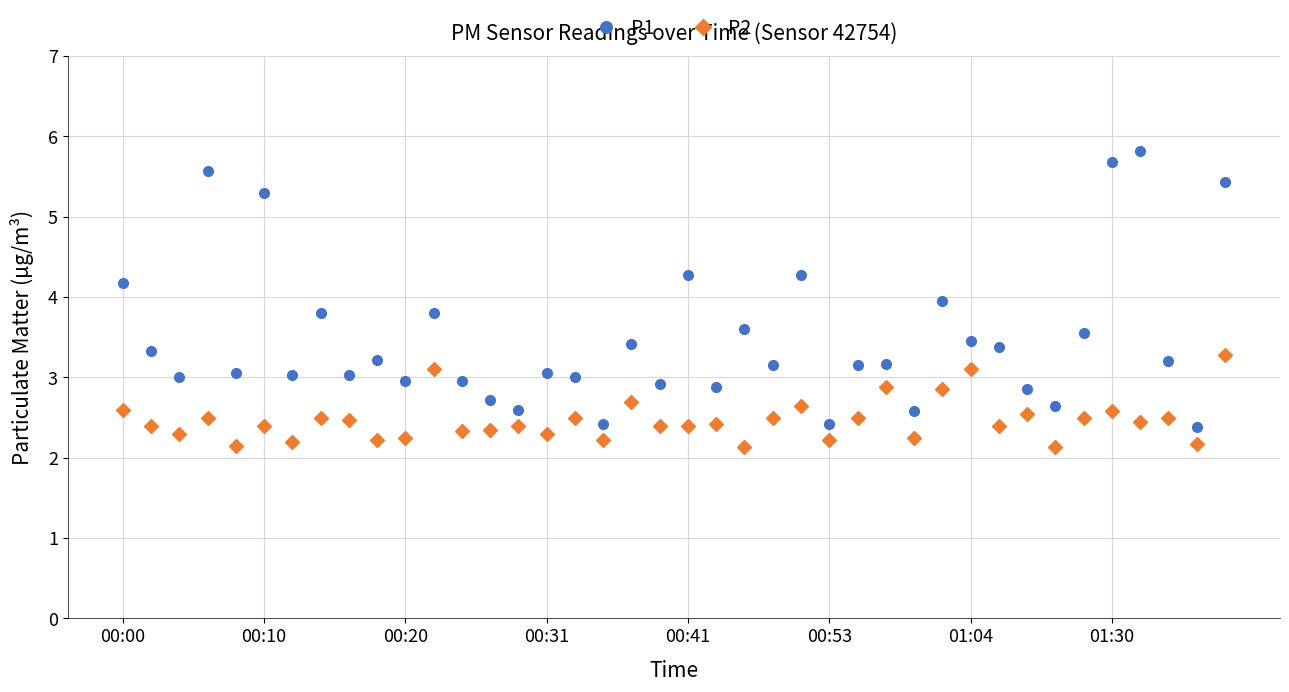

True or false: P2 and P1 intersect in this chart.

False